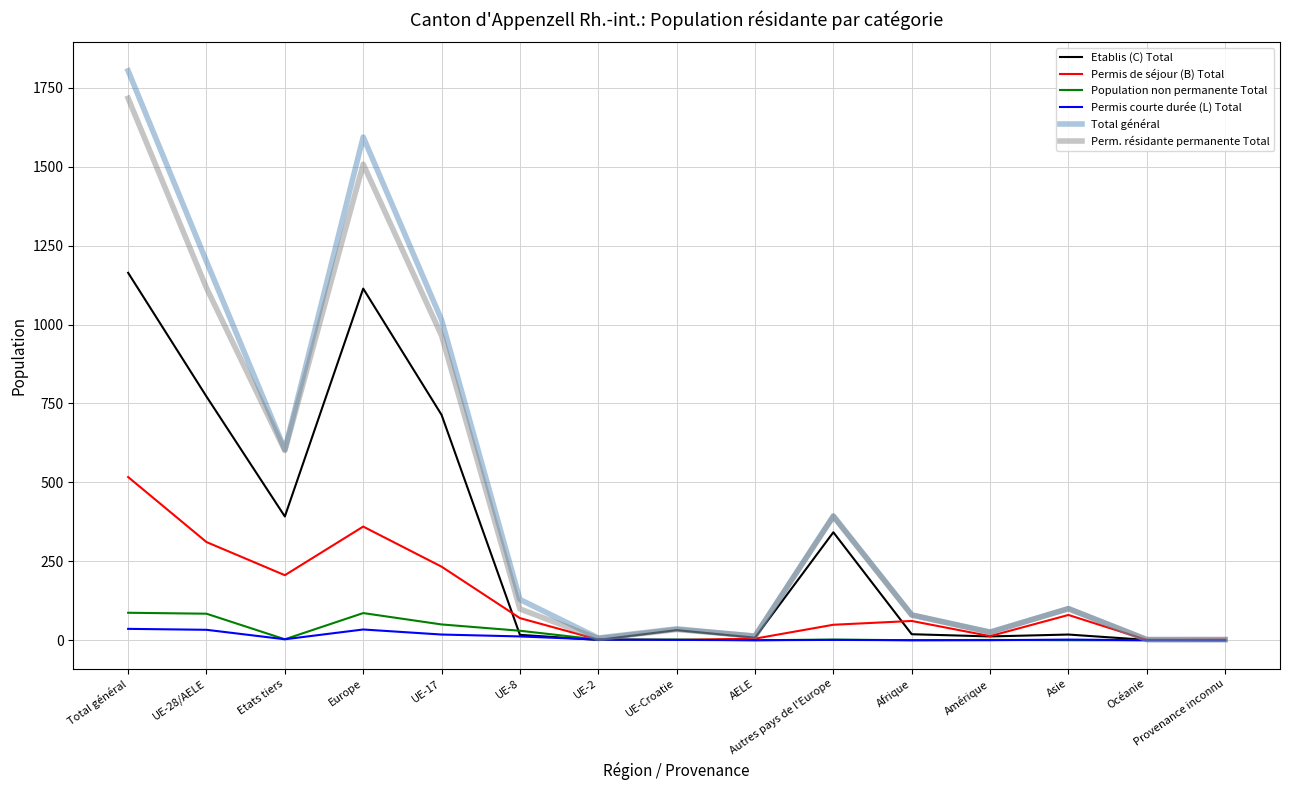

True or false: Population non permanente Total has a value of 87 at Total général.

True